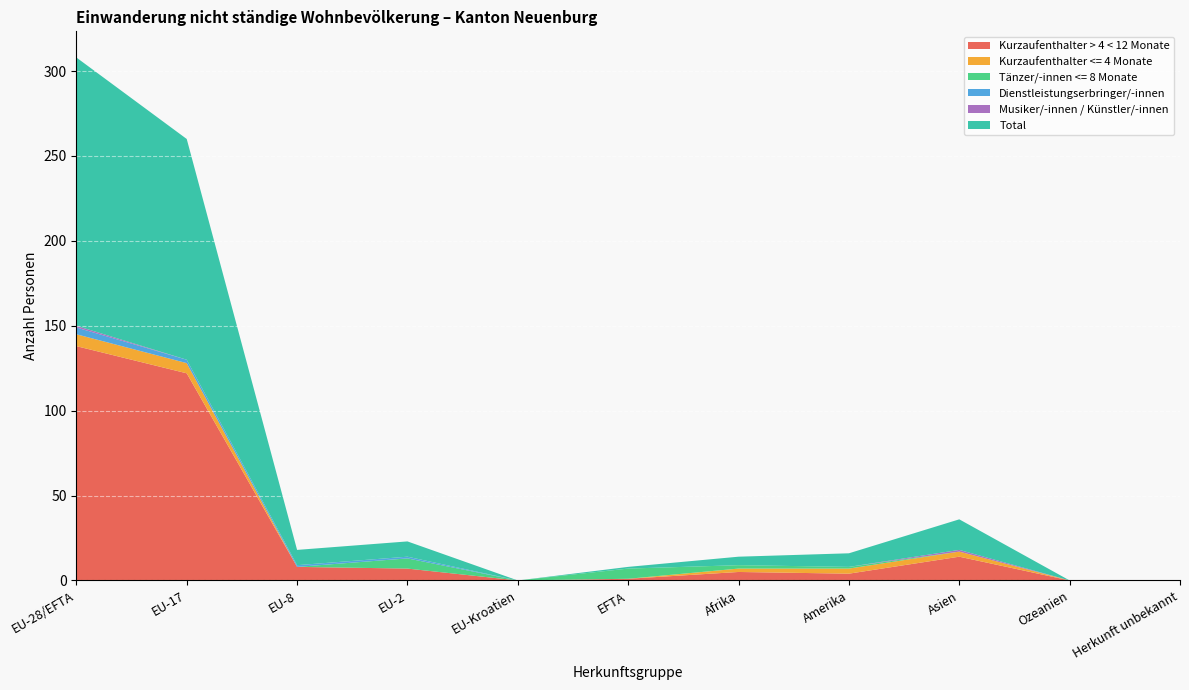

Reading right to left, list all the values displayed in this chart.

Kurzaufenthalter > 4 < 12 Monate: 0	0	14	4	5	1	0	7	8	122	138
Kurzaufenthalter <= 4 Monate: 0	0	3	3	2	0	0	0	0	6	7
Tänzer/-innen <= 8 Monate: 0	0	0	1	2	6	0	6	0	0	0
Dienstleistungserbringer/-innen: 0	0	0	0	0	0	0	1	1	2	4
Musiker/-innen / Künstler/-innen: 0	0	1	0	0	0	0	0	0	0	1
Total: 0	0	18	8	5	1	0	9	9	130	158